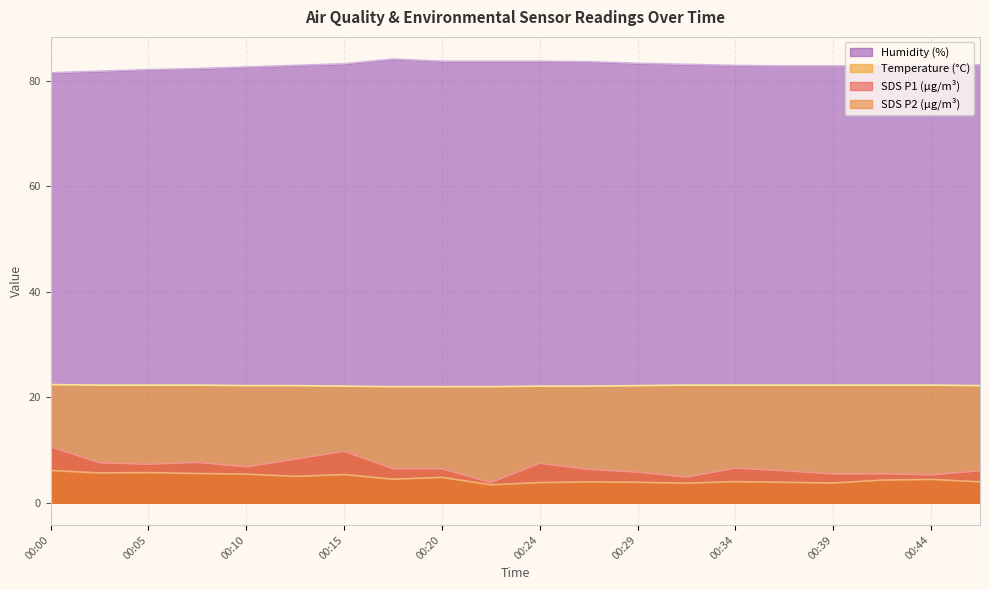

Which series changed the most between 00:03 and 00:24?

Humidity